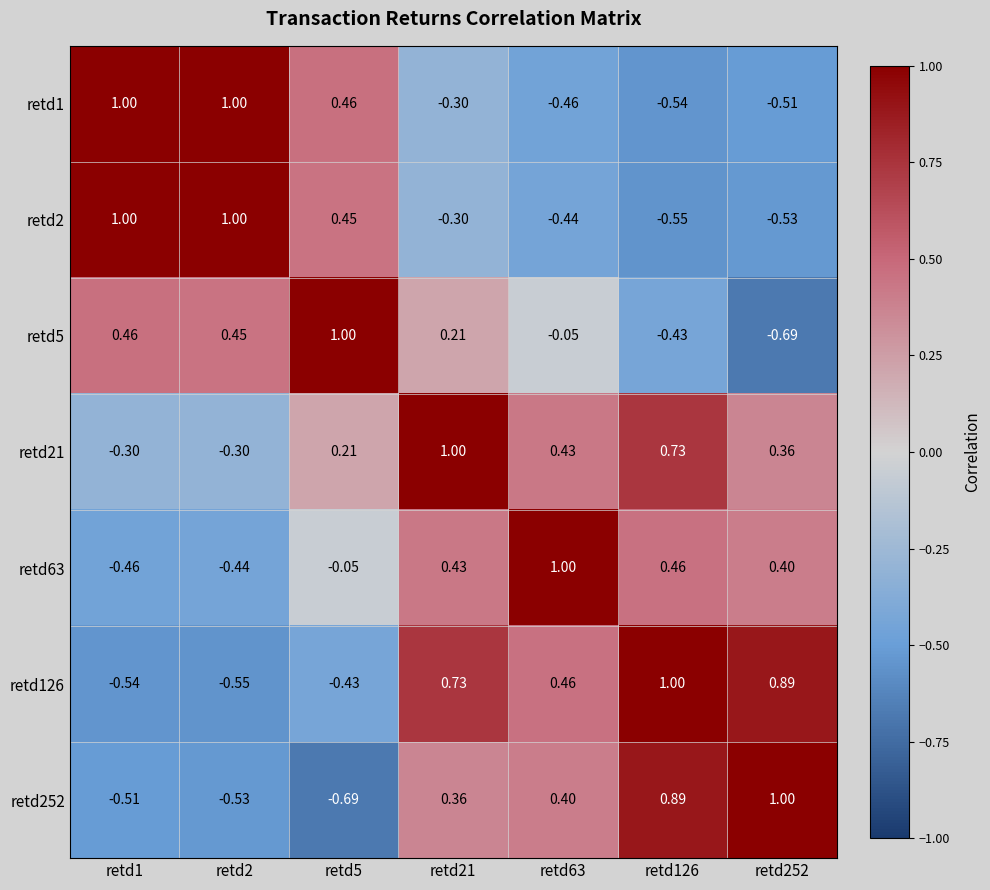

At which category is the sum across all series the highest?

retd21